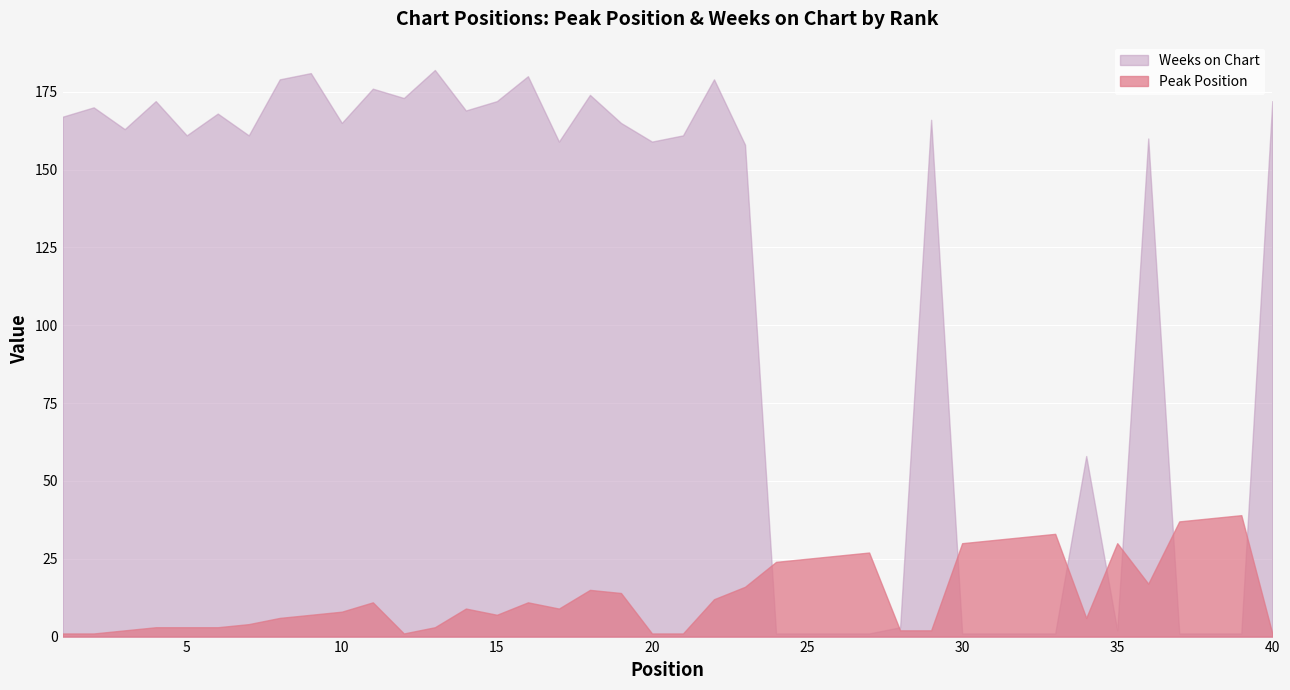

Count the number of categories in the chart.

40